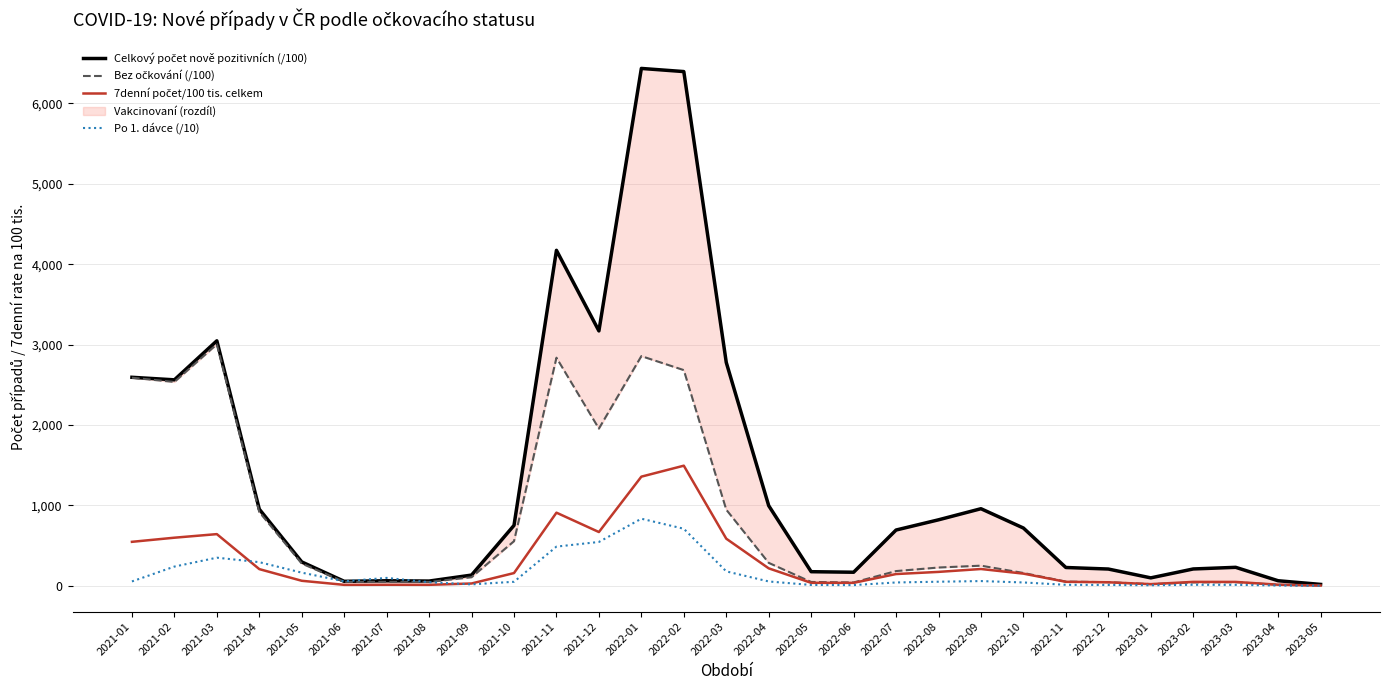

What is the value of the Po 1. dávce (/10) point at the 10th from the left?

50.3